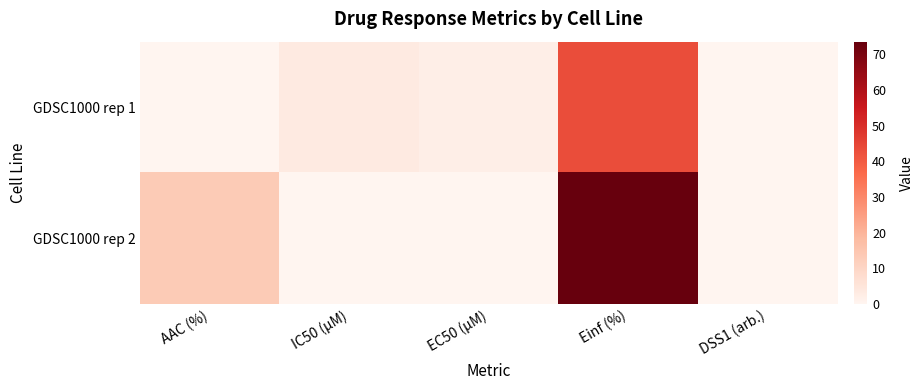

List the series in order of their overall mean, highest first.

GDSC1000 rep 2, GDSC1000 rep 1